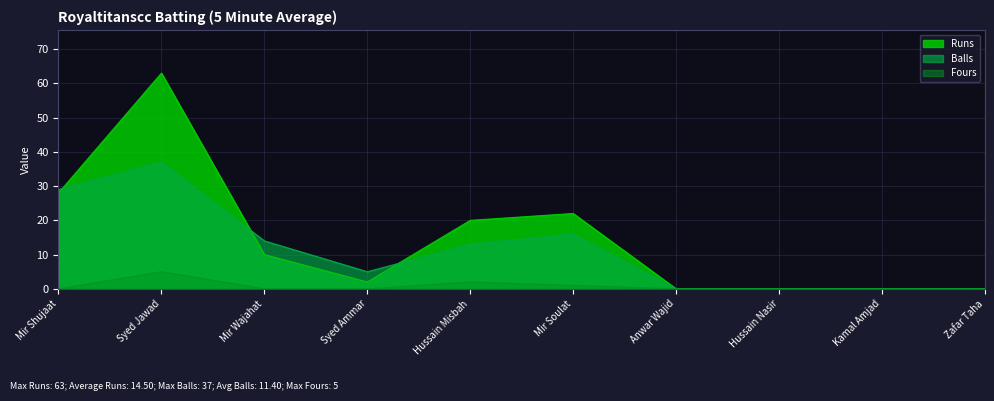

Rank the series by their maximum value, from lowest to highest.

Fours, Balls, Runs